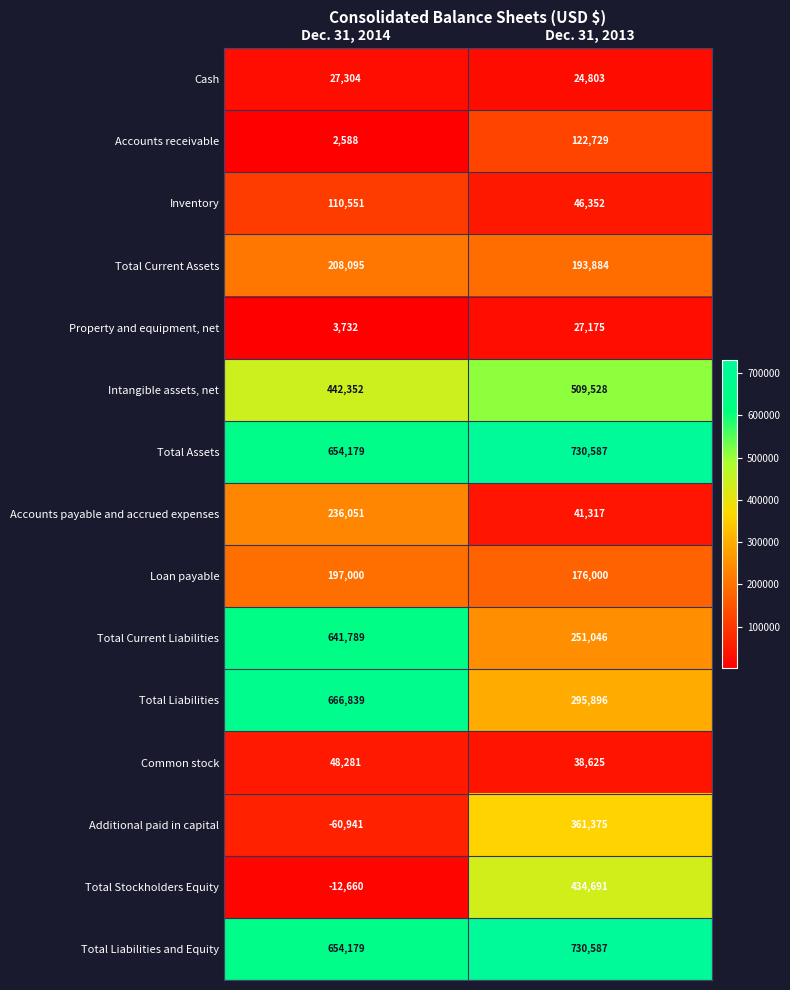

Between Dec. 31, 2014 and Dec. 31, 2013, which series saw the biggest shift?

Total Stockholders Equity